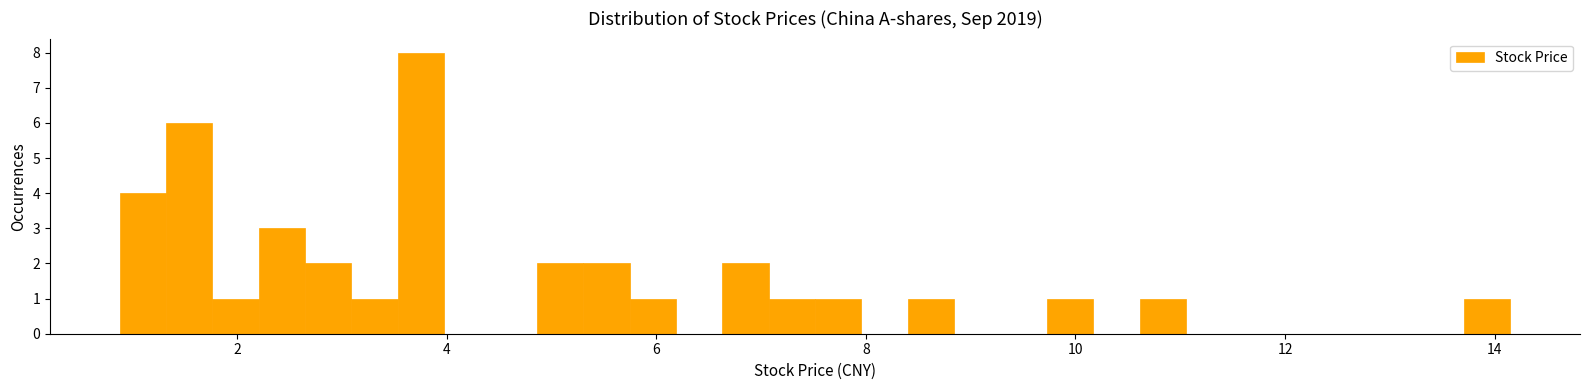

Around what value on the x-axis is the tallest bar? Give the approximate position of its centre, as read against the axis.

3.8